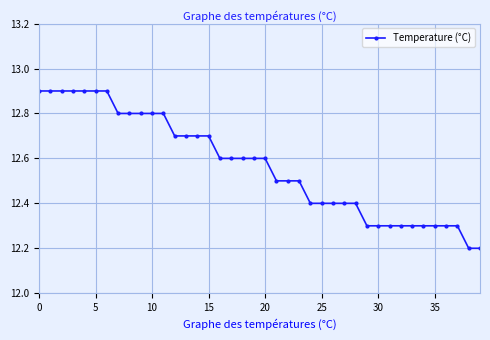

What is the maximum value shown in the chart?

12.9